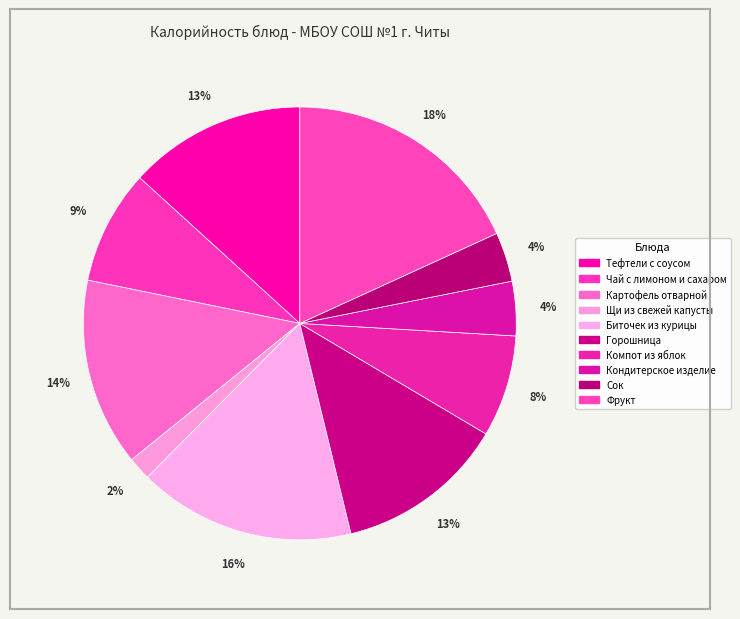

The Щи из свежей капусты slice represents 2% of the pie. True or false?

True